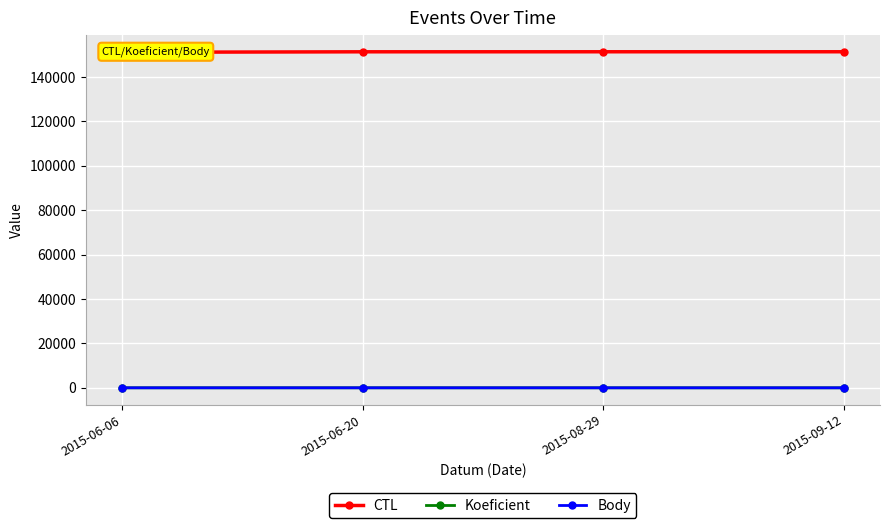

True or false: Body and Koeficient intersect in this chart.

False